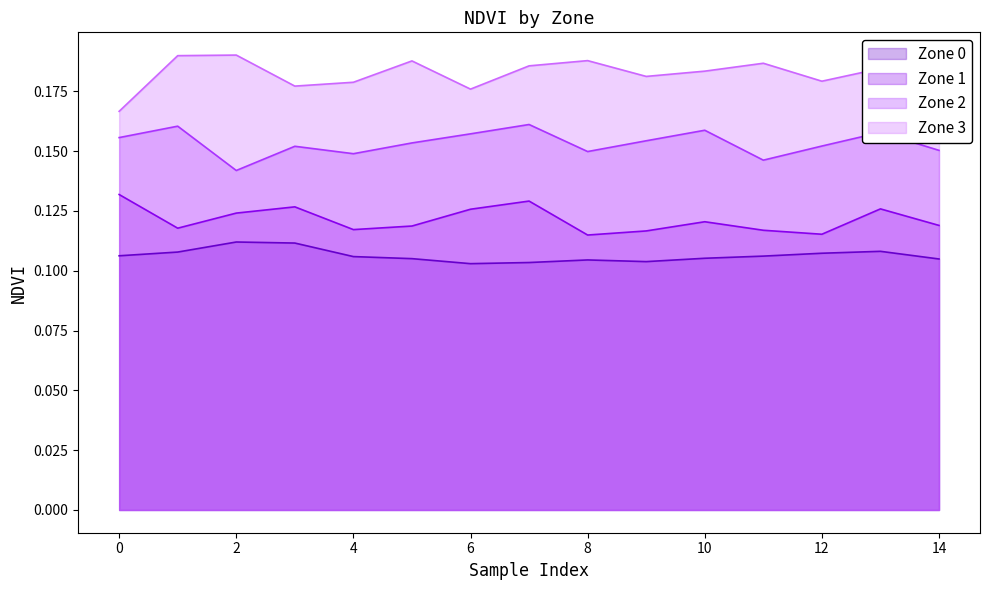

What is the value of the Zone 1 point at the 6th from the left?

0.1